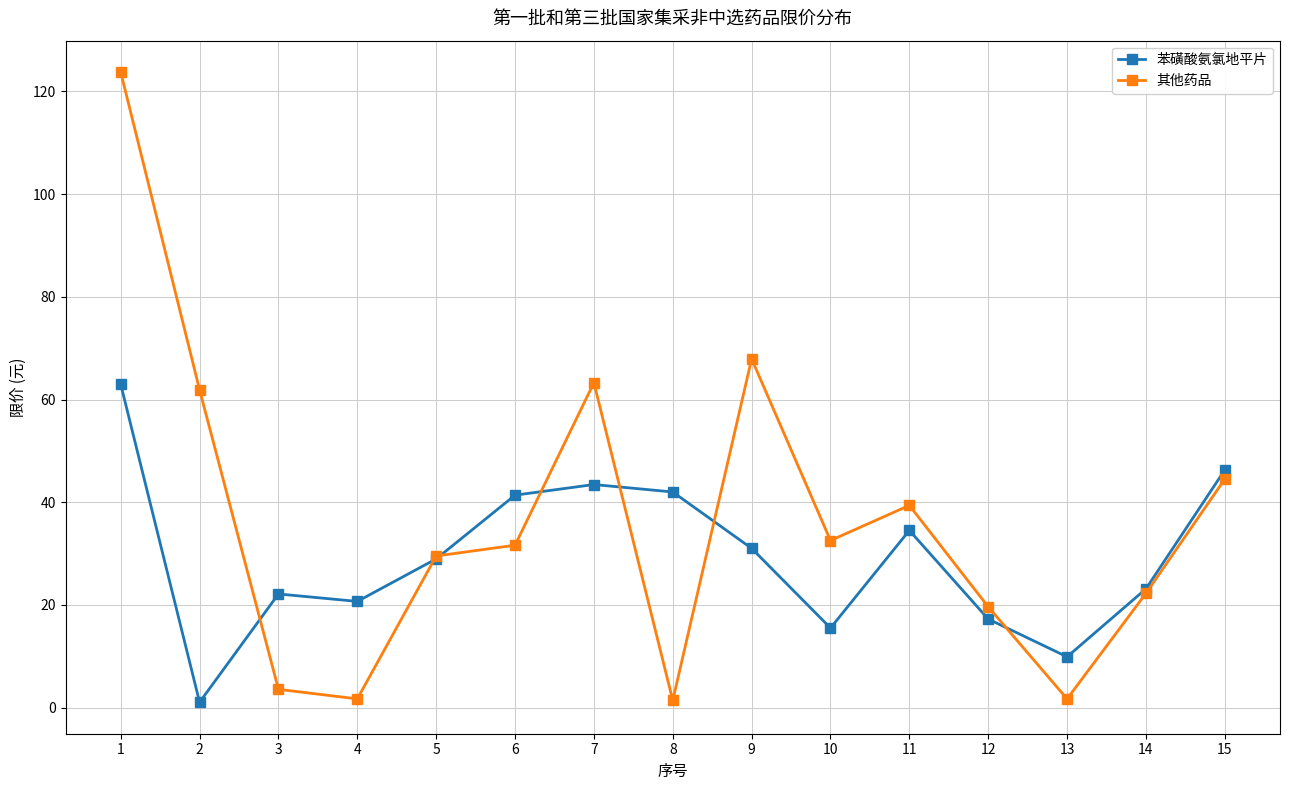

The value of 其他药品 at 12 is 19.6. True or false?

True